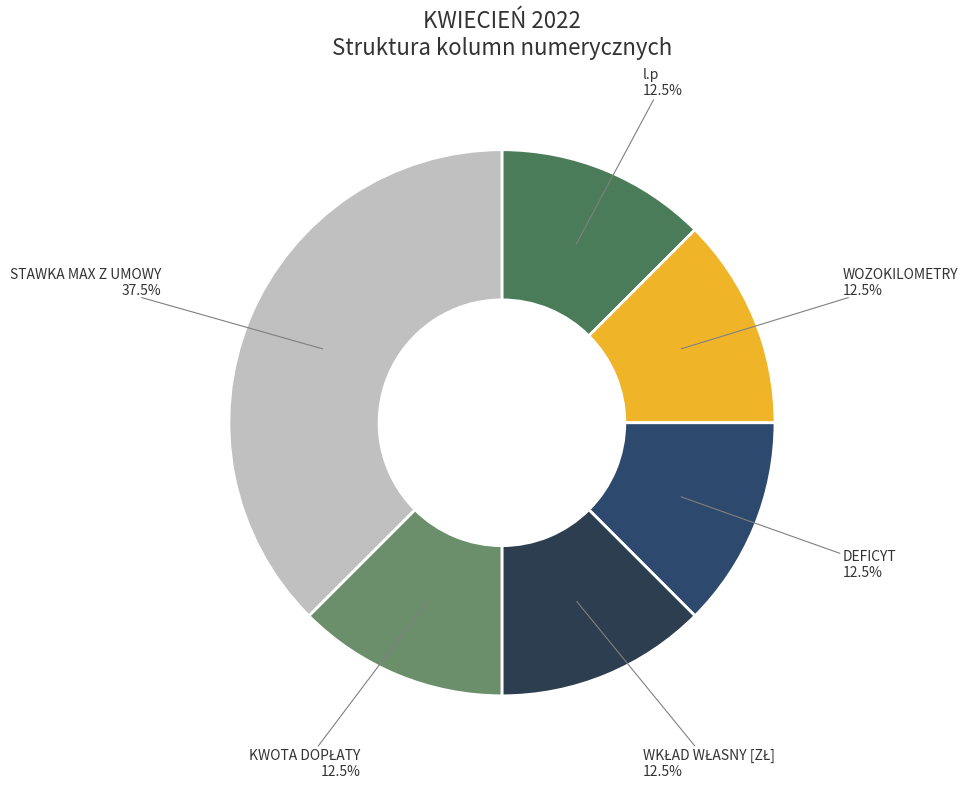

How many slices are in this pie chart?

6